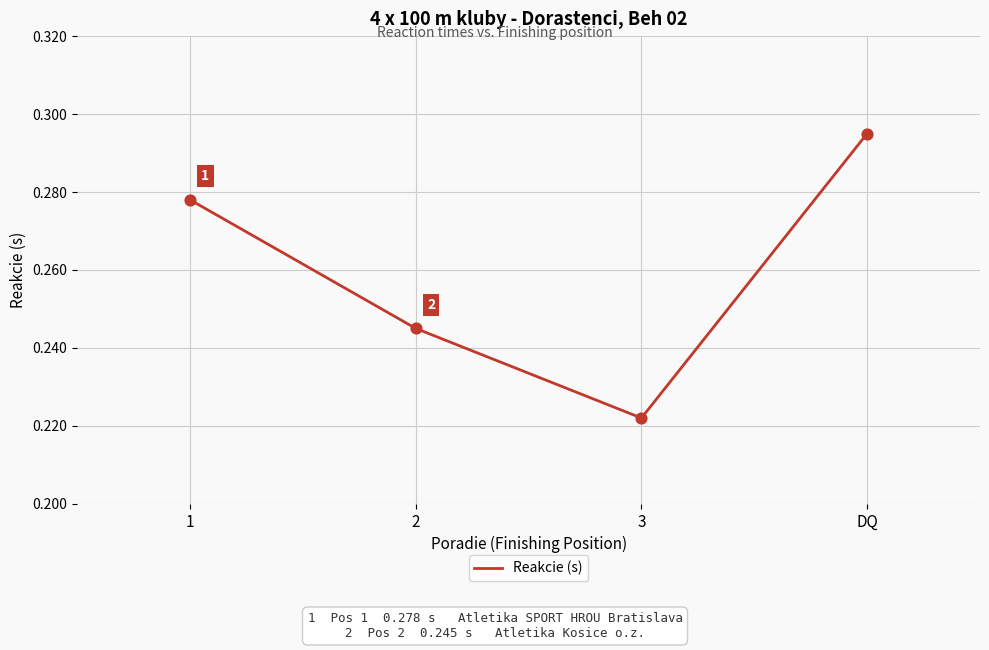

At which label is the value closest to 0?

3